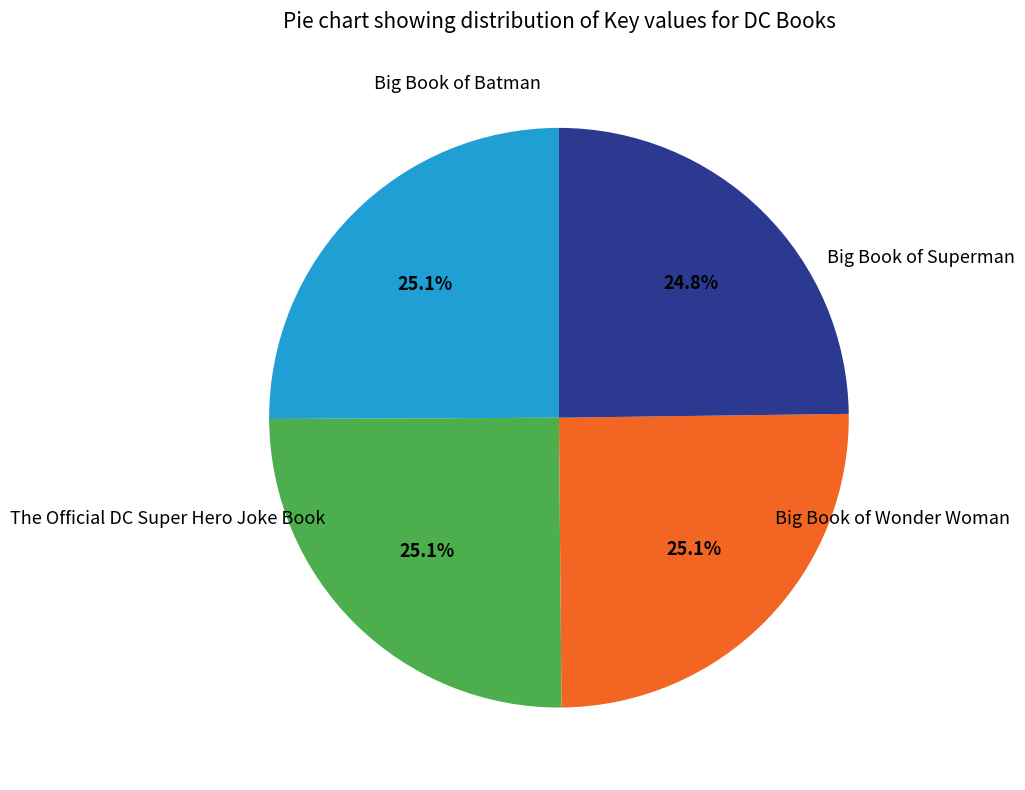

What percentage is the Big Book of Superman slice, to the nearest percent?

25%